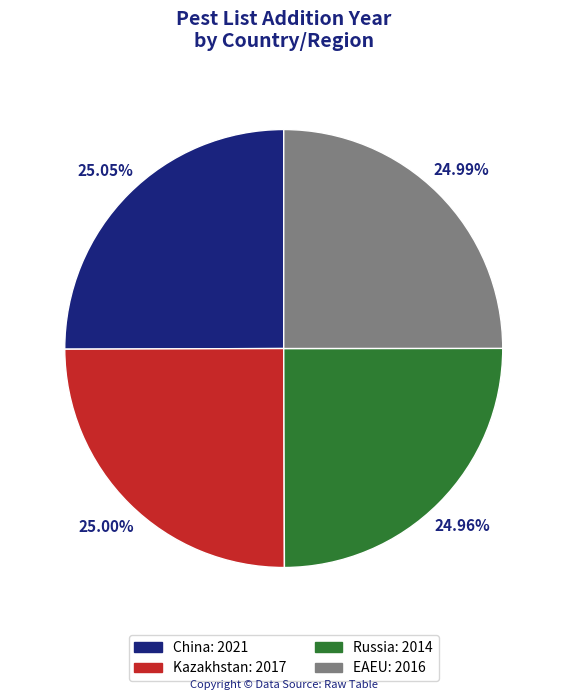

Approximately how many times larger is the value at EAEU compared to China?

1.0